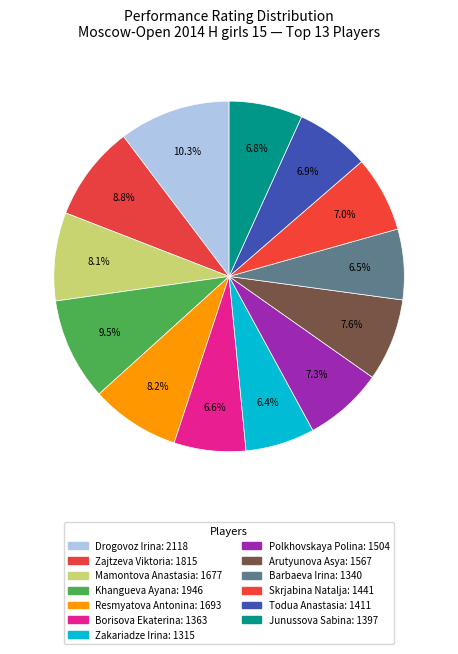

Count the number of slices in the pie.

13